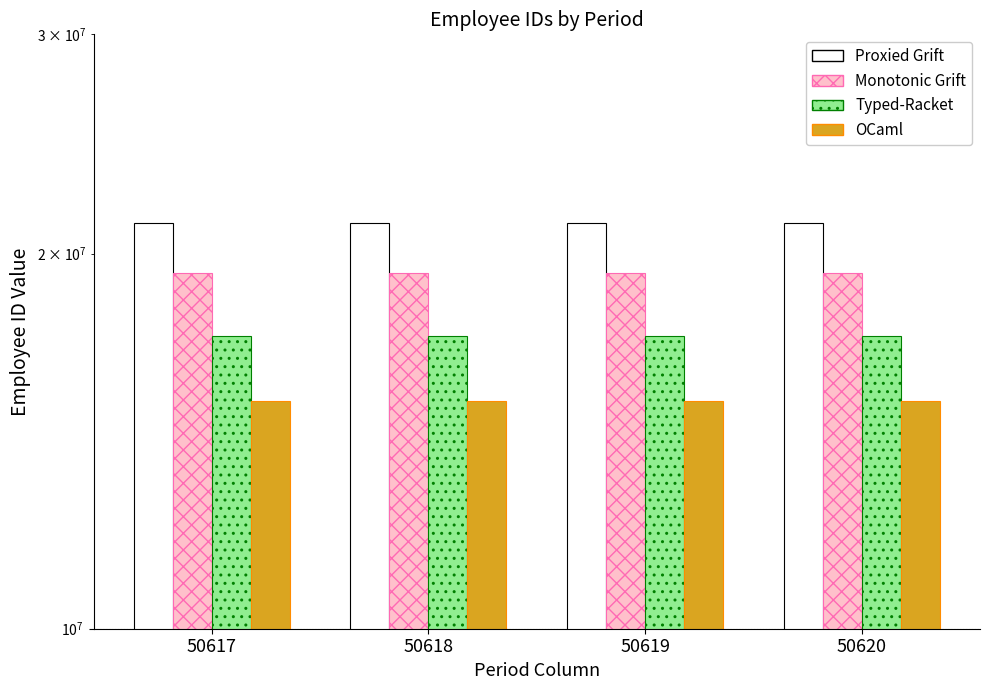

Which series has the largest range (max minus min)?

Typed-Racket